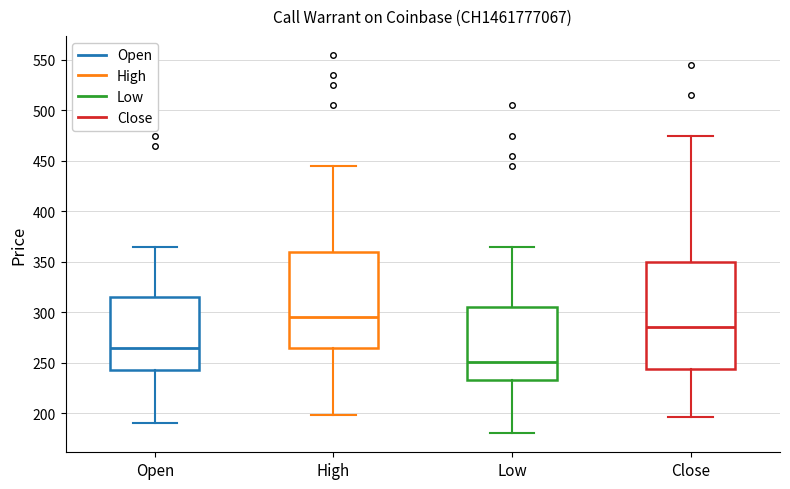

Reading left to right, transcribe this box plot: for each box, give where its median line is, the range the box spans, and where its two whiskers end, as read against the y-axis. The values are not printed on the chart, so give them approximately, as read against the axis.

Open: median 265, box 245 to 315, whiskers 190 to 365
High: median 295, box 265 to 360, whiskers 200 to 445
Low: median 250, box 235 to 305, whiskers 180 to 365
Close: median 285, box 245 to 350, whiskers 195 to 475